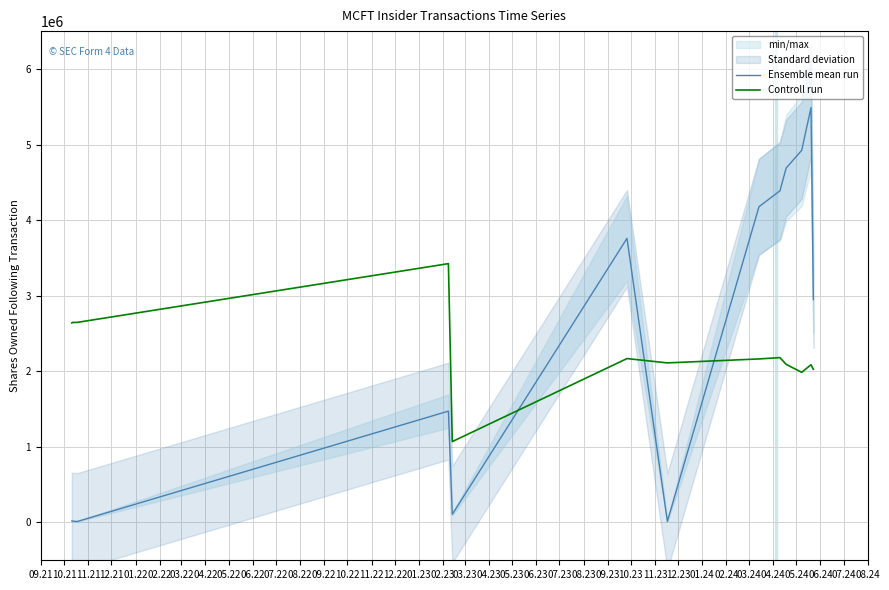

Which label corresponds to the smallest value in the chart?

11.21